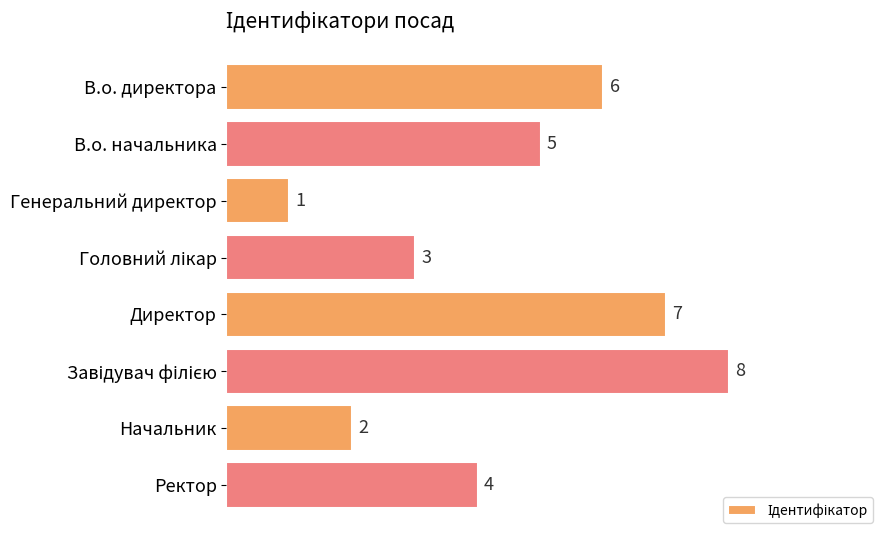

What is the greatest value displayed?

8